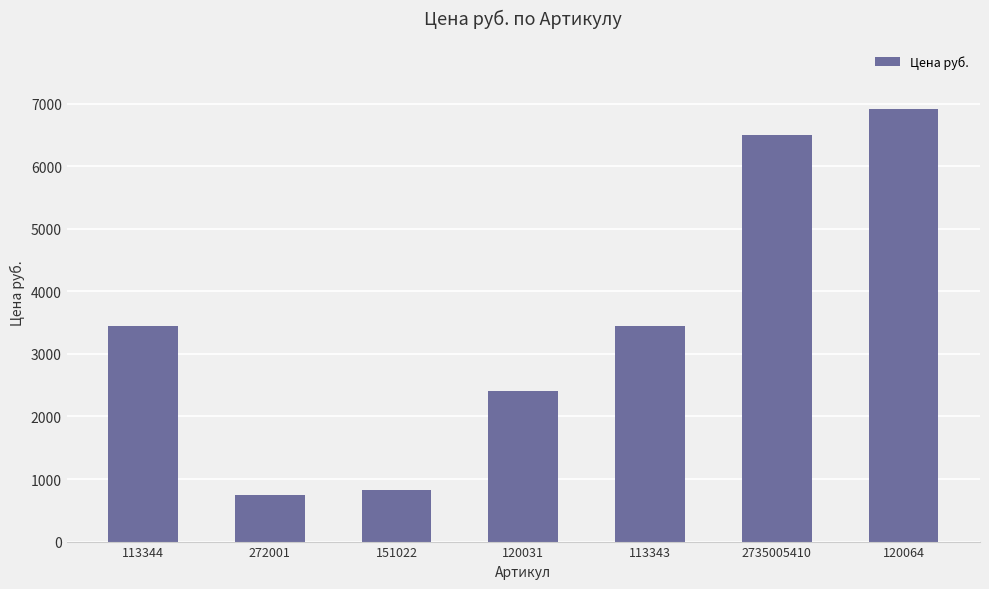

What is the difference between the values at 120064 and 272001?

6175